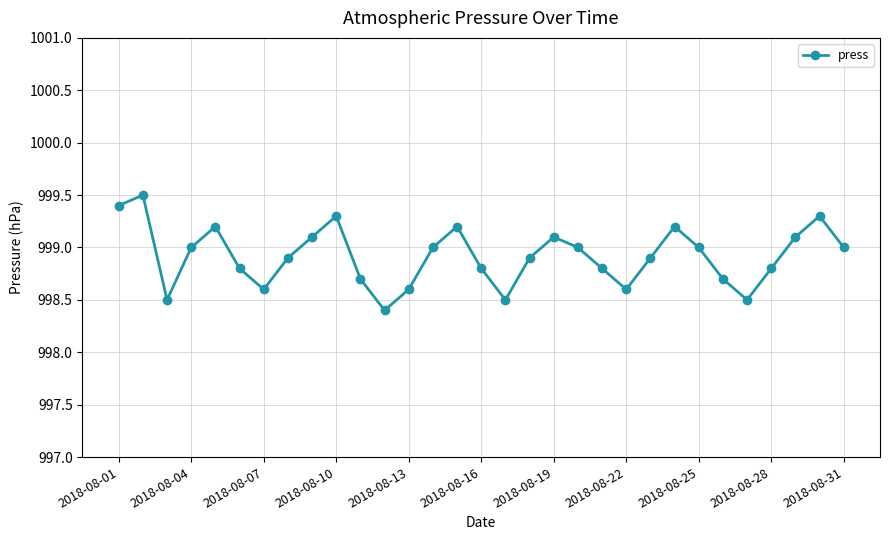

What is the maximum value shown in the chart?

999.5